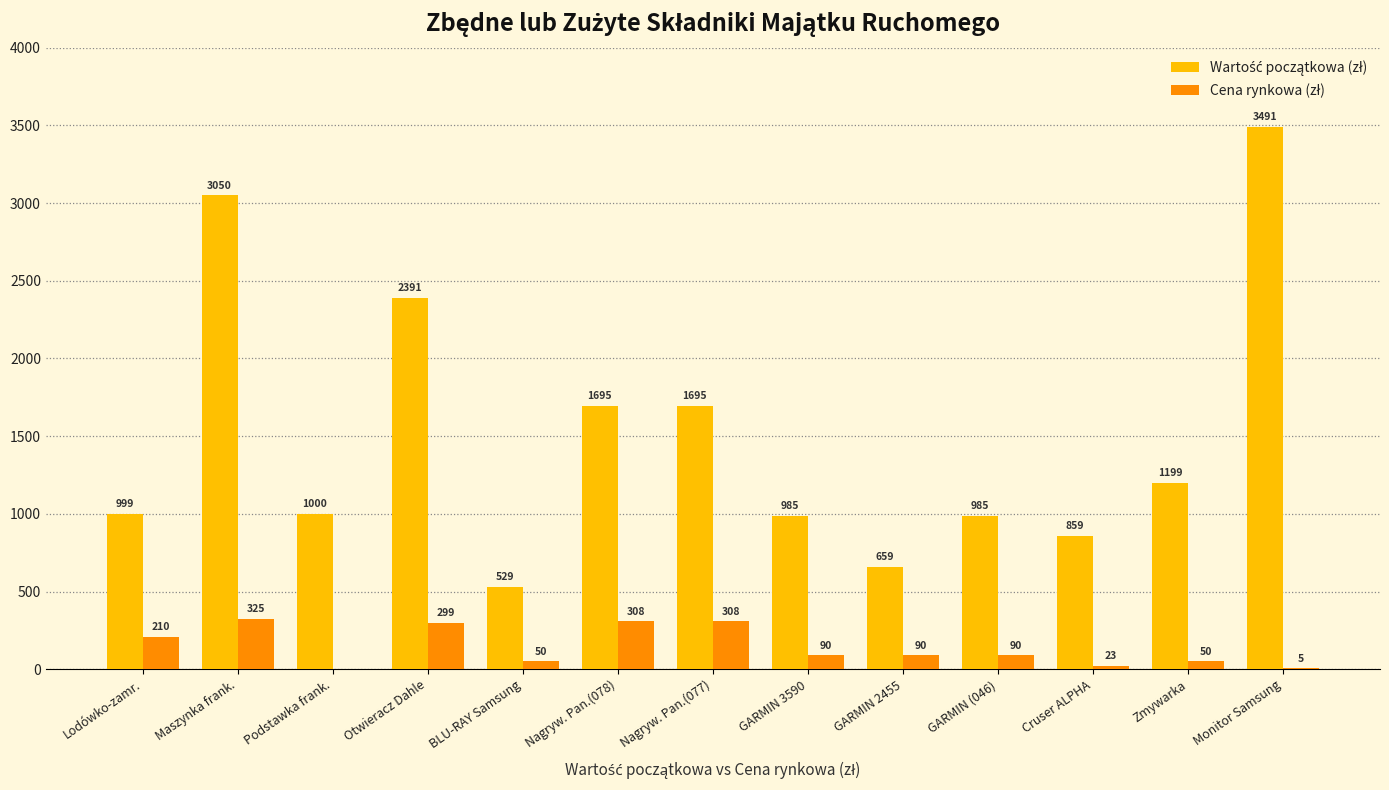

What is the total value across all series at Otwieracz Dahle?

2690.0